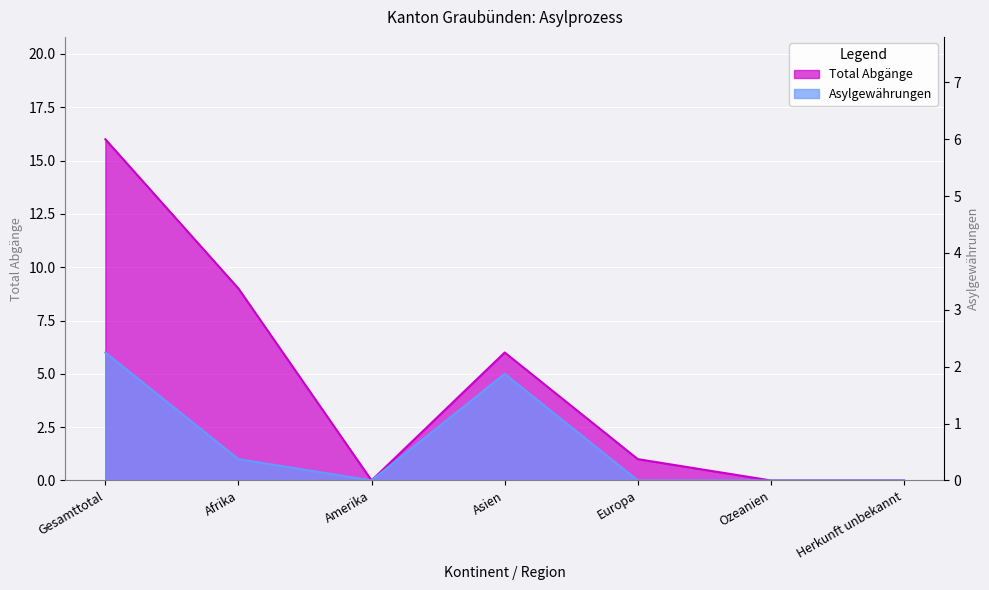

What is the maximum value for Asylgewährungen?

6